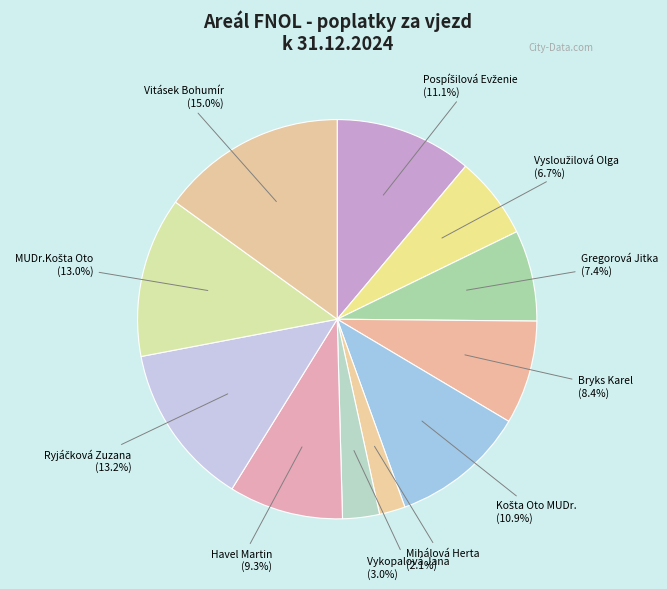

Is Vykopalová Jana the majority of the pie?

No